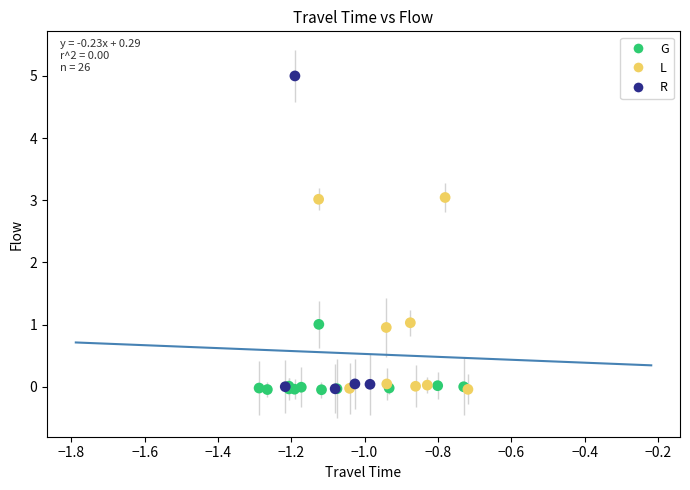

Which series reaches the maximum Y coordinate?

R